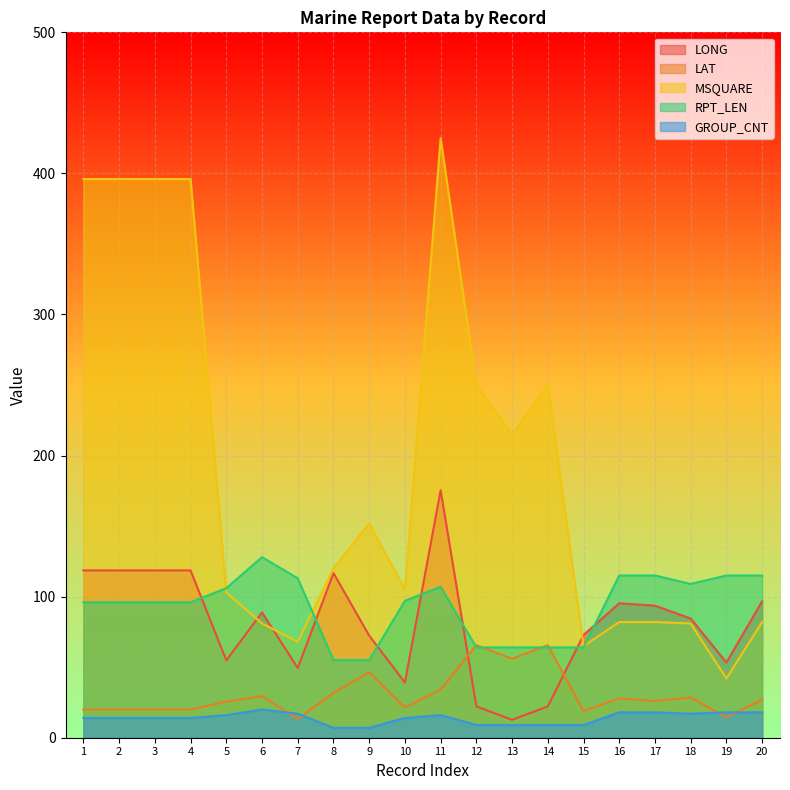

The value of GROUP_CNT at 7 is 9.9. True or false?

False